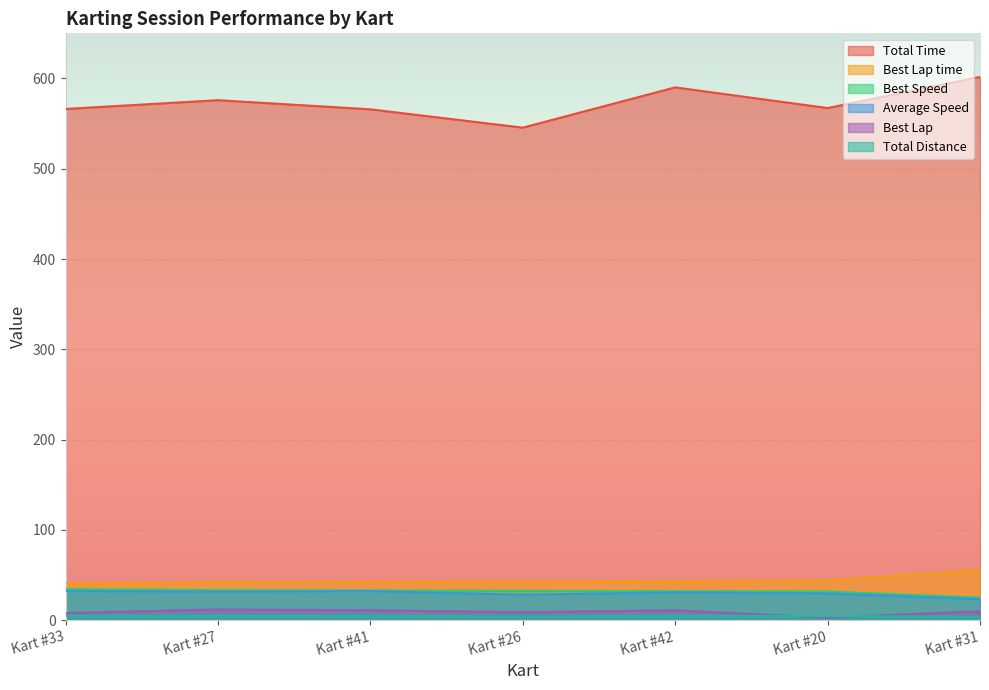

Which series has the largest total across all categories?

Total Time